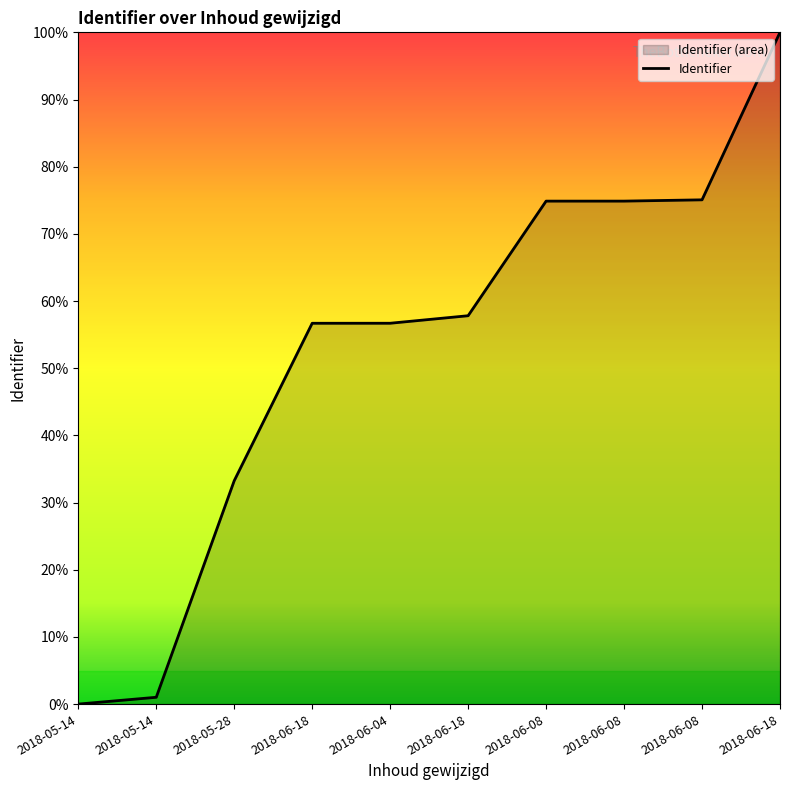

The chart shows a value of 92.3 at 2018-06-18. True or false?

False